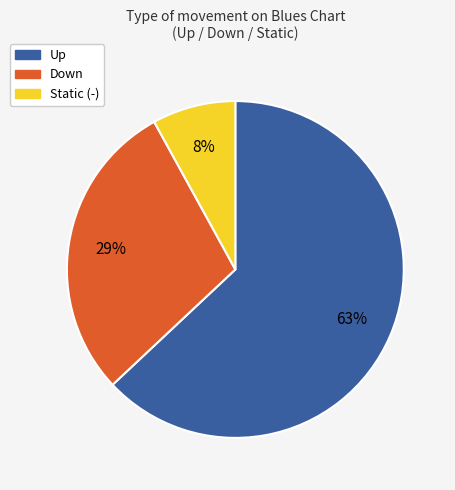

Count the number of slices in the pie.

3